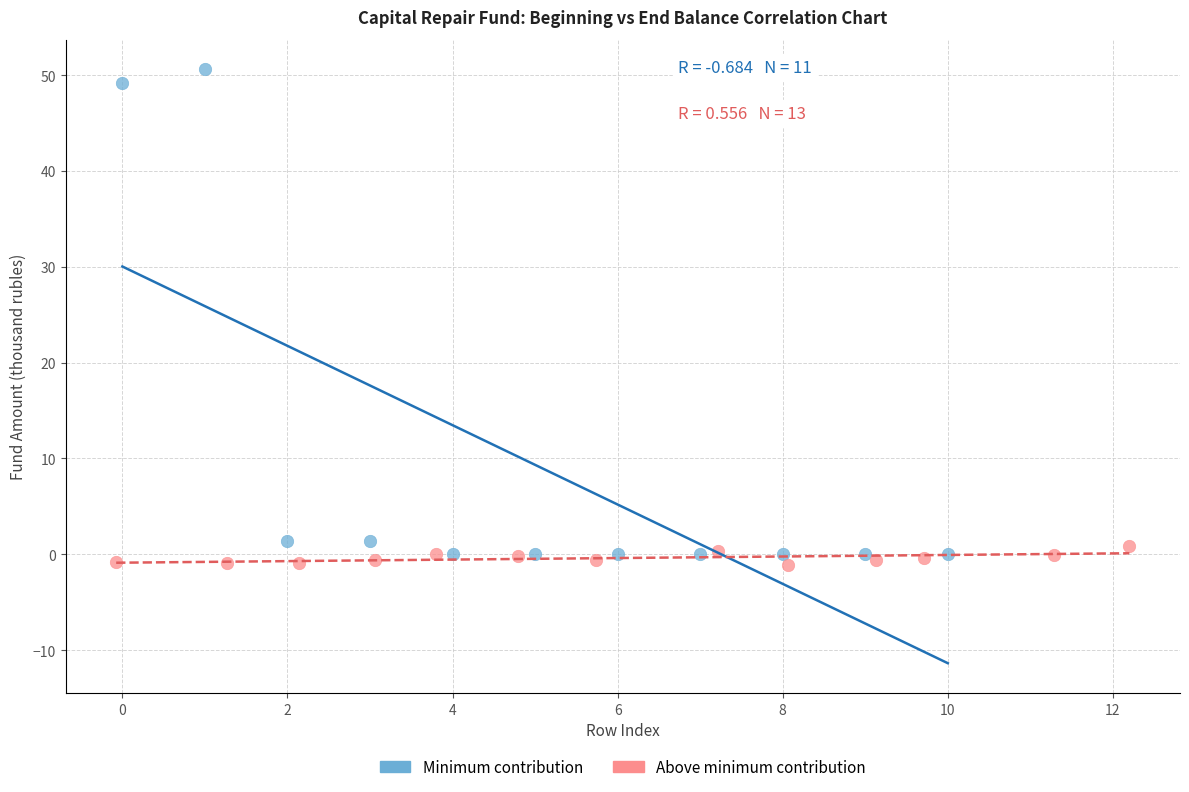

Which series has the widest spread of Y values?

Minimum contribution